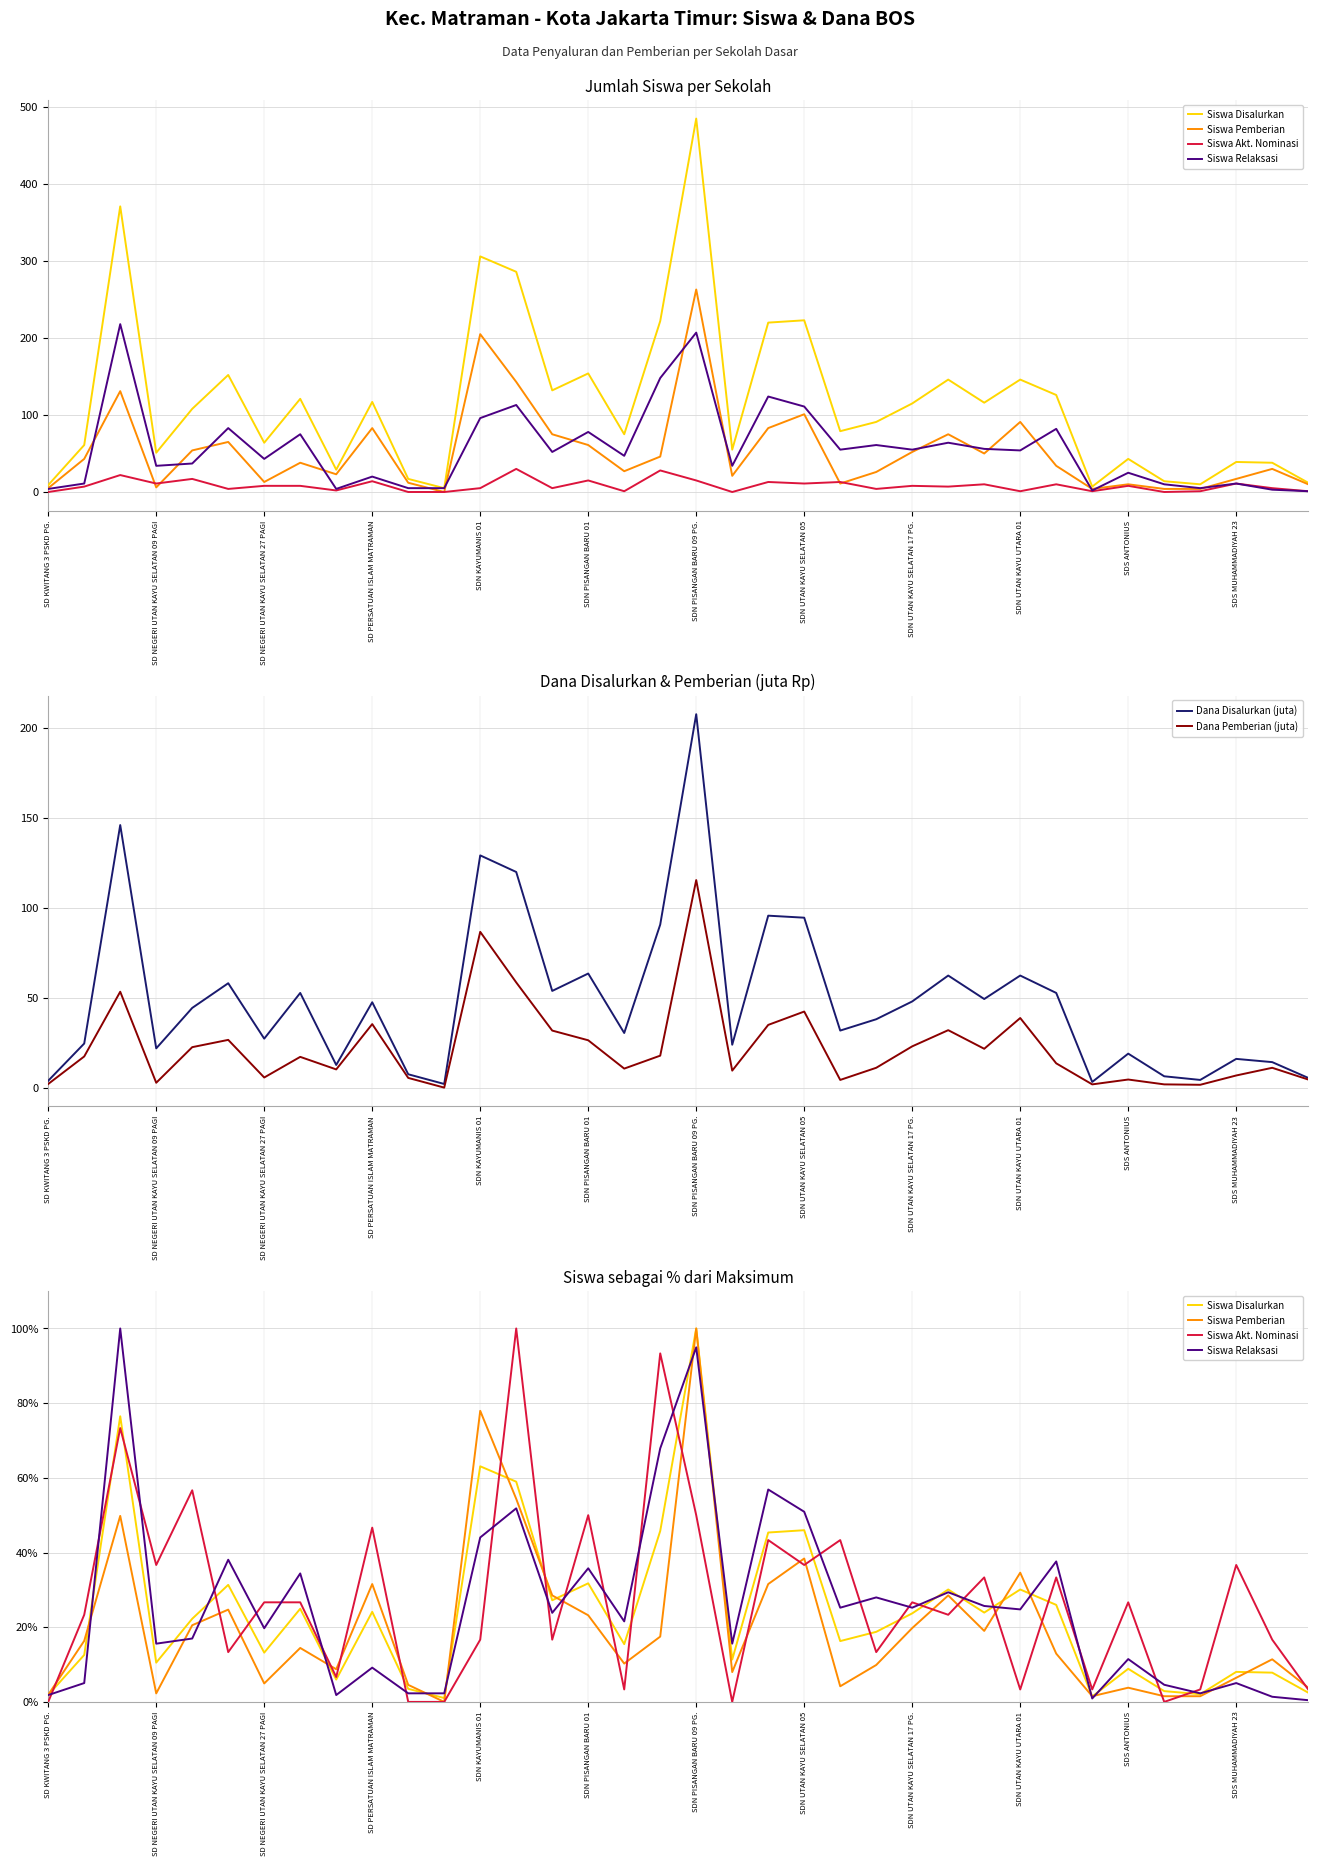

What is the label of the 36th point from the right?

SD KWITANG 3 PSKD PG.